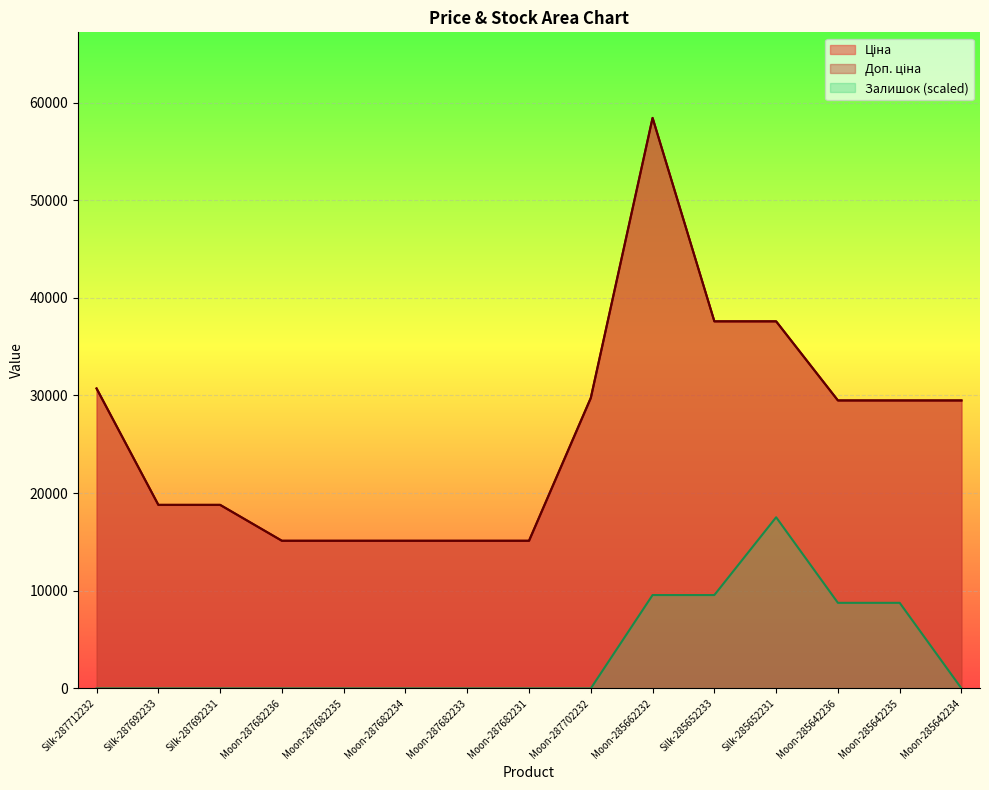

Which series has the largest range (max minus min)?

Ціна